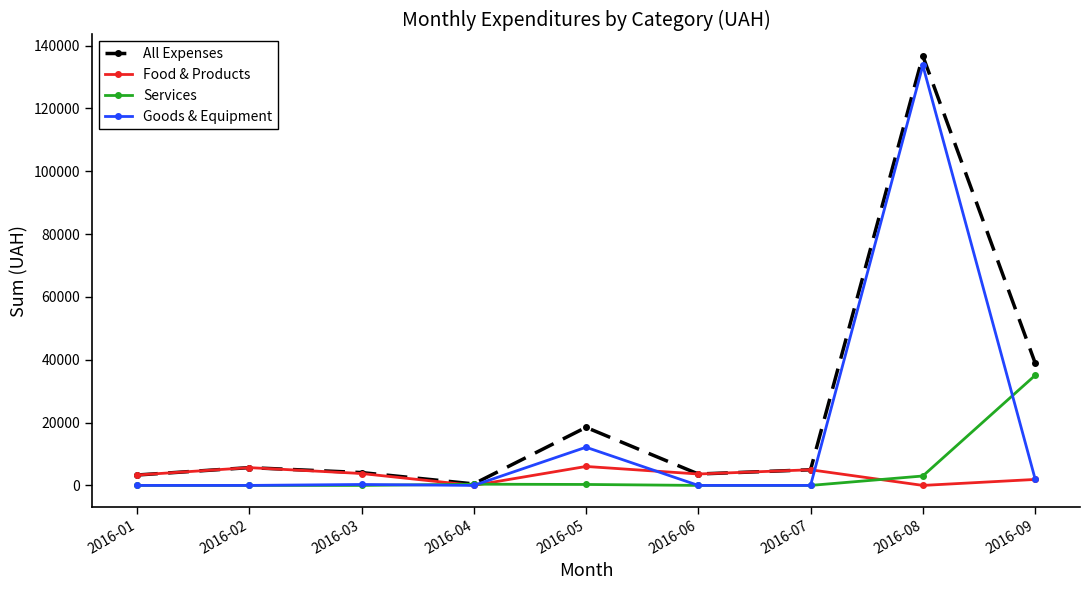

True or false: Food & Products and Goods & Equipment cross at least once.

True